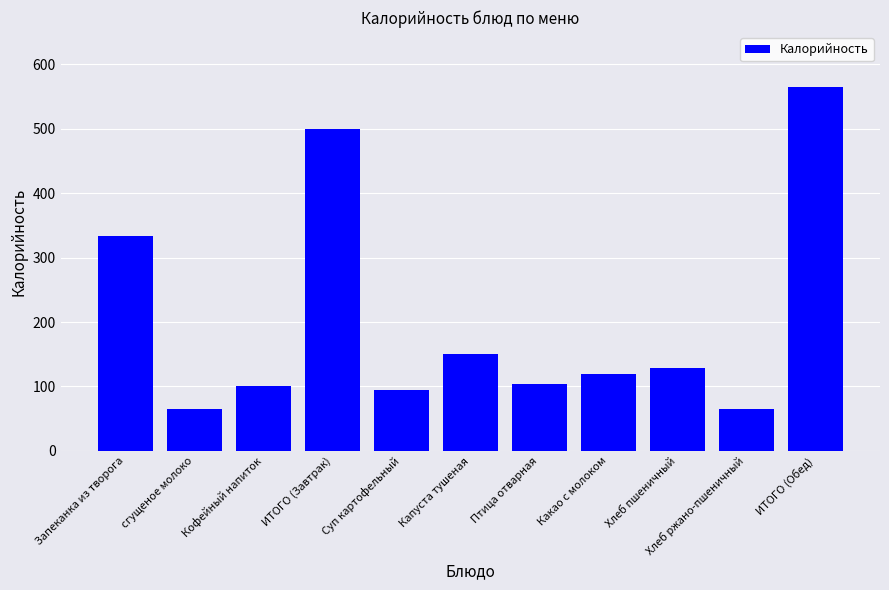

Approximately how many times larger is the value at Хлеб пшеничный compared to Птица отварная?

1.2